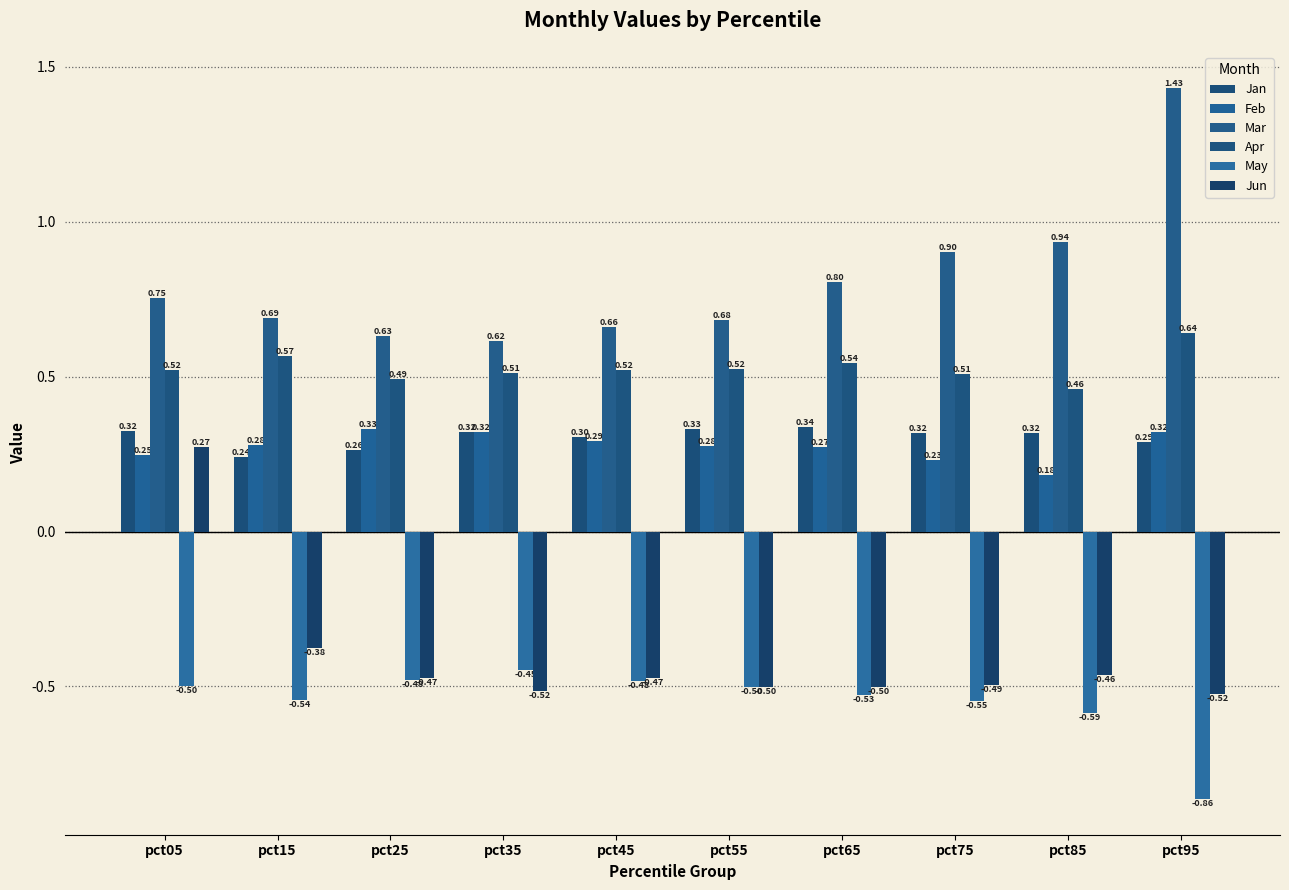

Read the May value at pct75.

-0.5